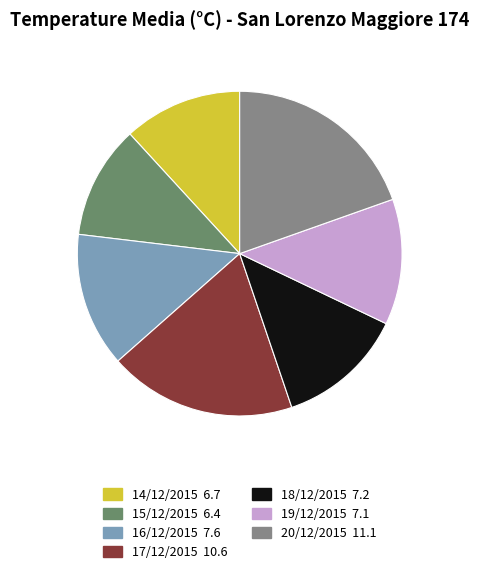

Do 20/12/2015 and 14/12/2015 together represent more than half of the pie?

No